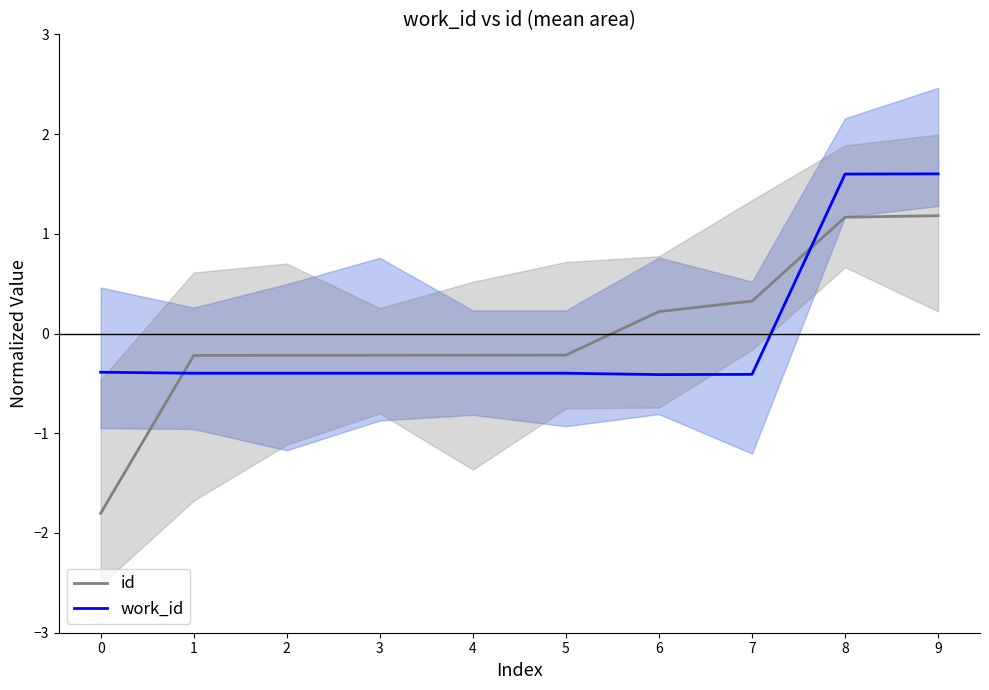

What is the value of the id point at the 4th from the left?

-0.2